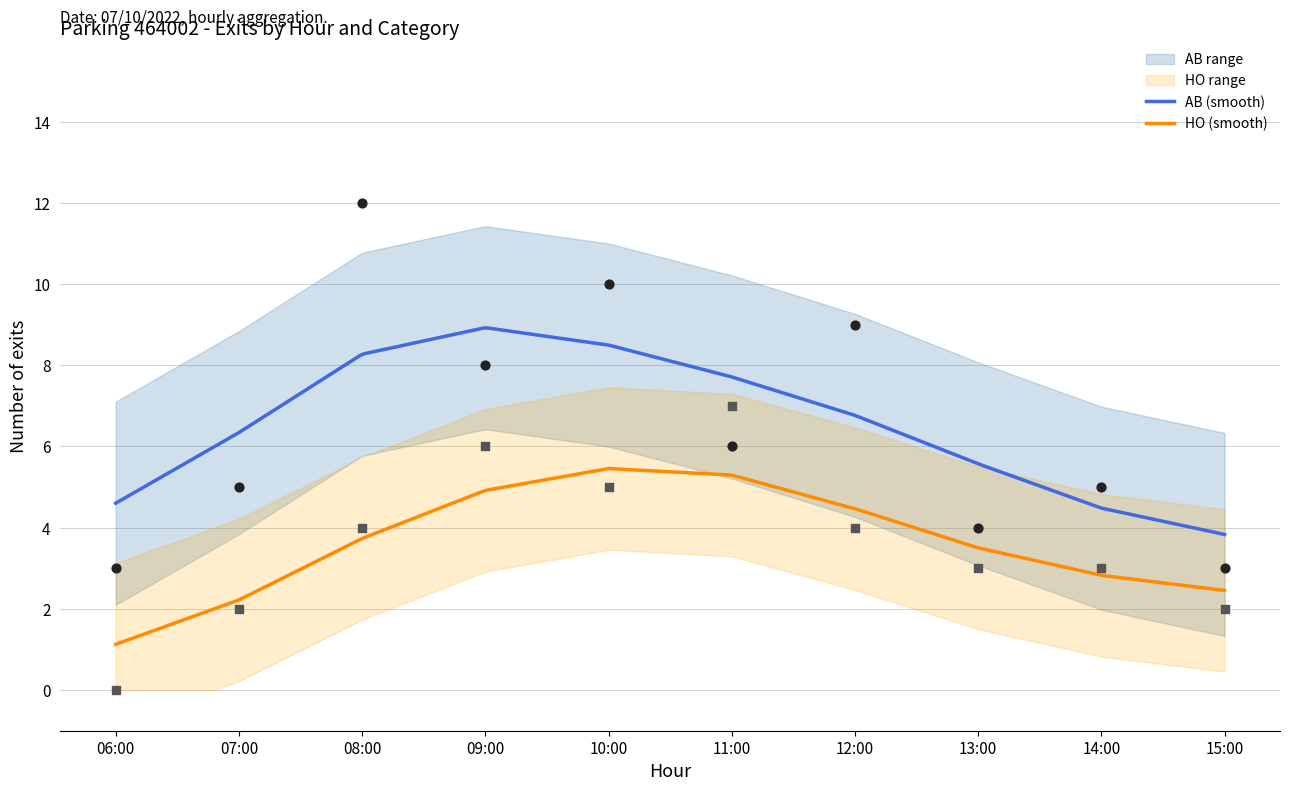

At how many categories does at least one series exceed 6?

5